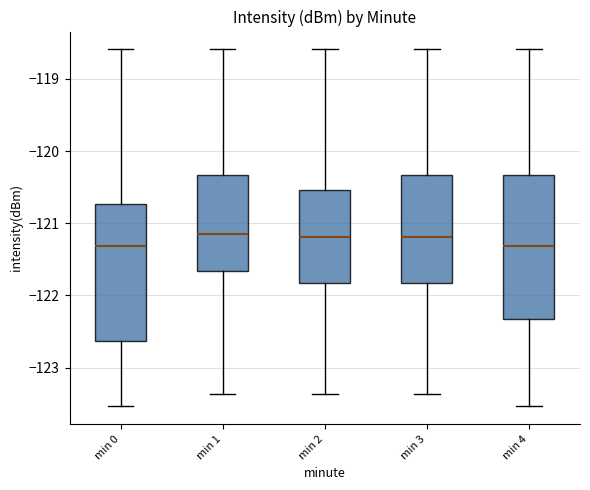

Reading left to right, read every box against the y-axis: the position of its median line, the range the box covers, and the ends of its whiskers. The values are not printed on the chart, so give them approximately, as read against the axis.

min 0: median -121.3, box -122.6 to -120.7, whiskers -123.5 to -118.6
min 1: median -121.1, box -121.7 to -120.3, whiskers -123.4 to -118.6
min 2: median -121.2, box -121.8 to -120.5, whiskers -123.4 to -118.6
min 3: median -121.2, box -121.8 to -120.3, whiskers -123.4 to -118.6
min 4: median -121.3, box -122.3 to -120.3, whiskers -123.5 to -118.6